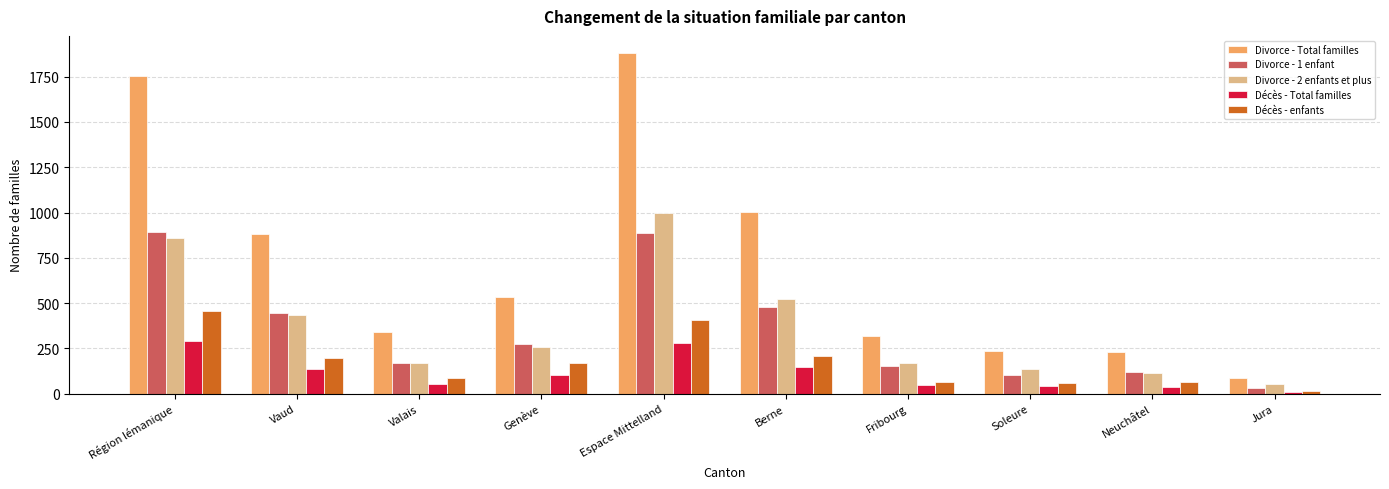

At Espace Mittelland, list the series in order from largest to smallest.

Divorce - Total familles, Divorce - 2 enfants et plus, Divorce - 1 enfant, Décès - enfants, Décès - Total familles